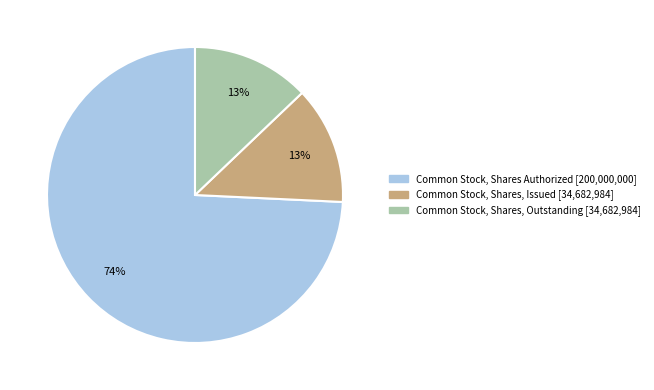

Which has a higher value, Common Stock, Shares Authorized or Common Stock, Shares, Outstanding?

Common Stock, Shares Authorized